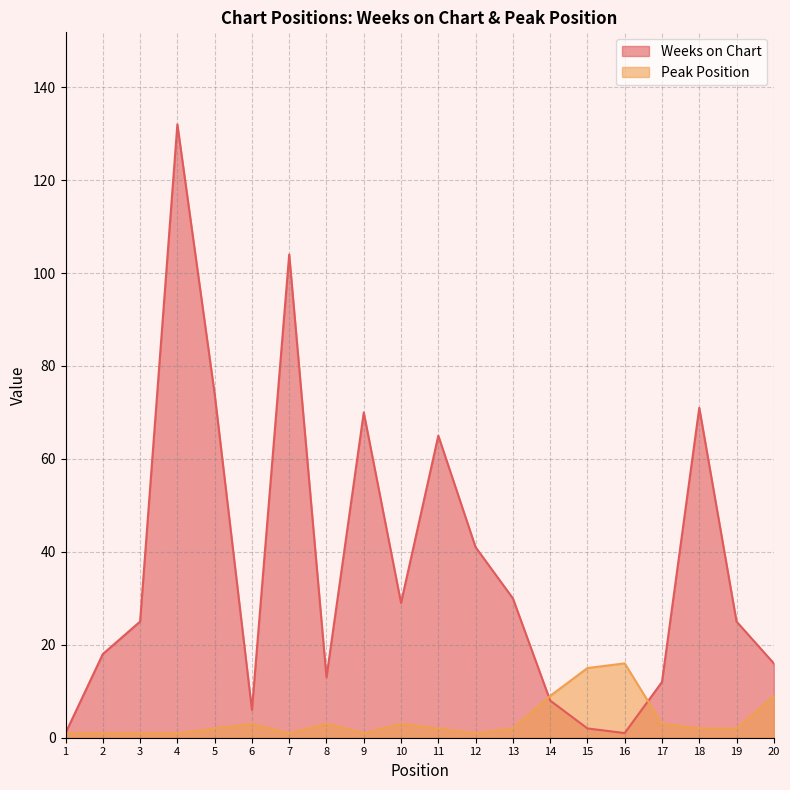

Where is the first local minimum for Weeks on Chart?

6